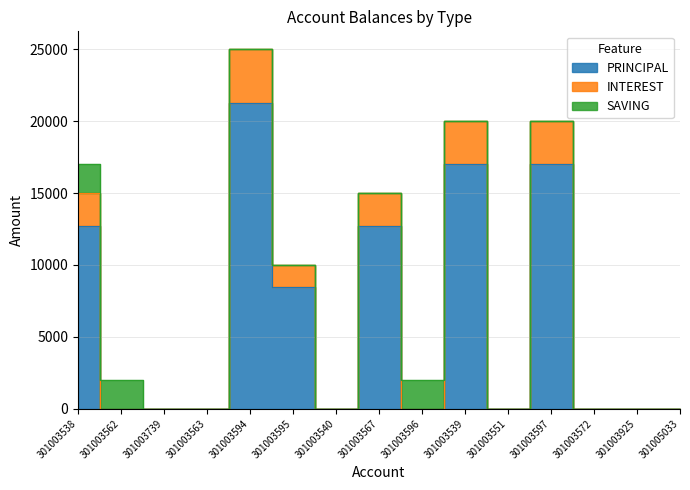

What is the label of the 14th point from the left?

301003925